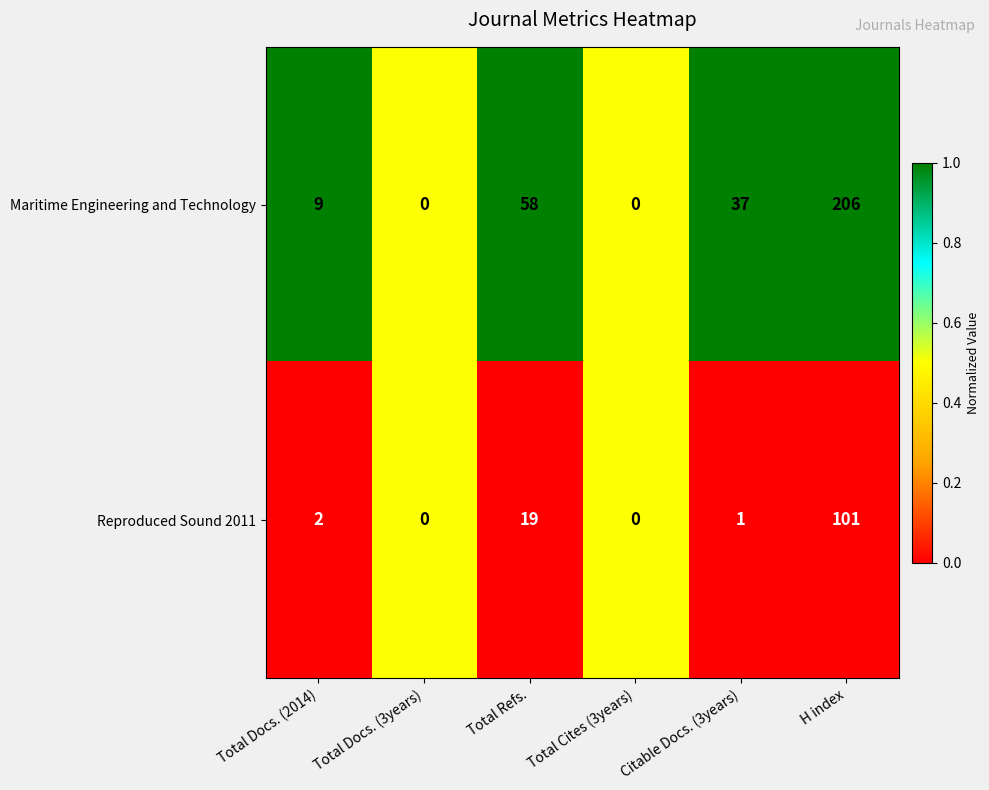

At which category does the chart reach its peak across all series?

H index